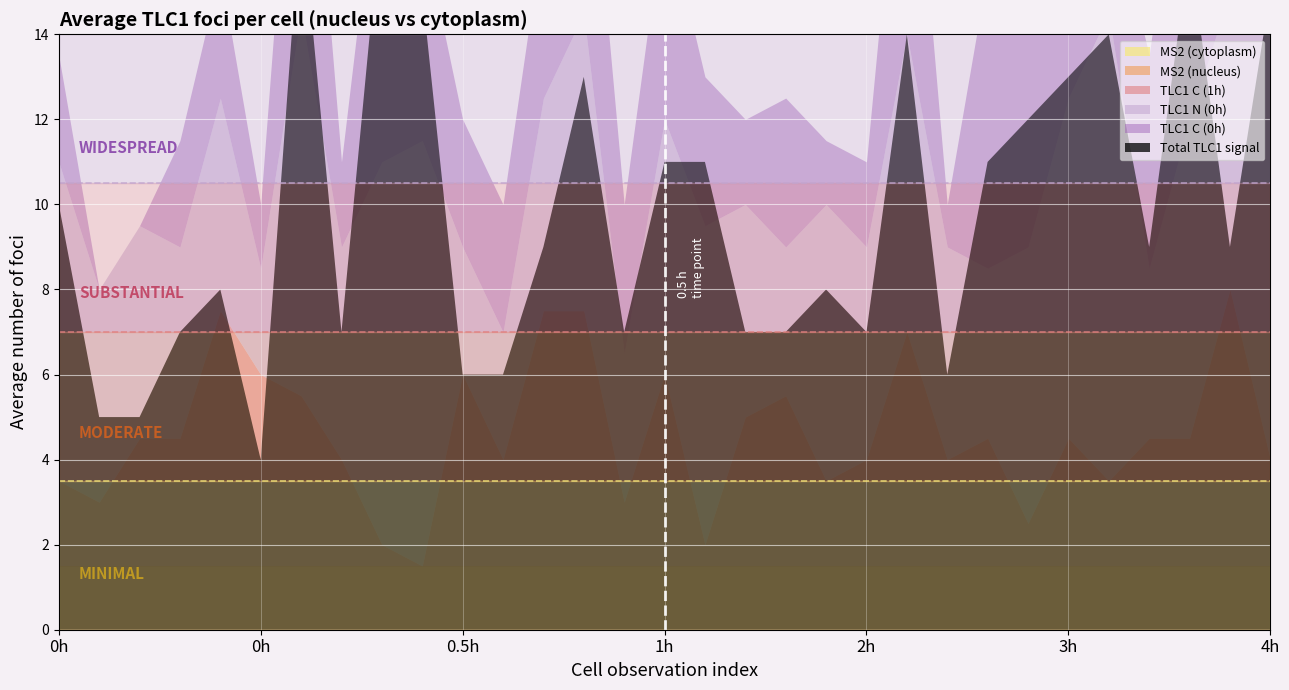

How many distinct data groups are displayed?

6